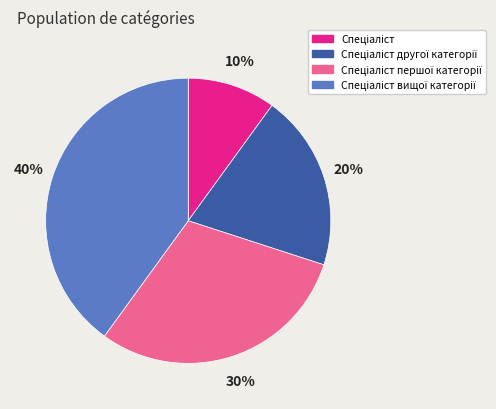

To the nearest percent, what is the difference between the largest and smallest slice percentages?

30%